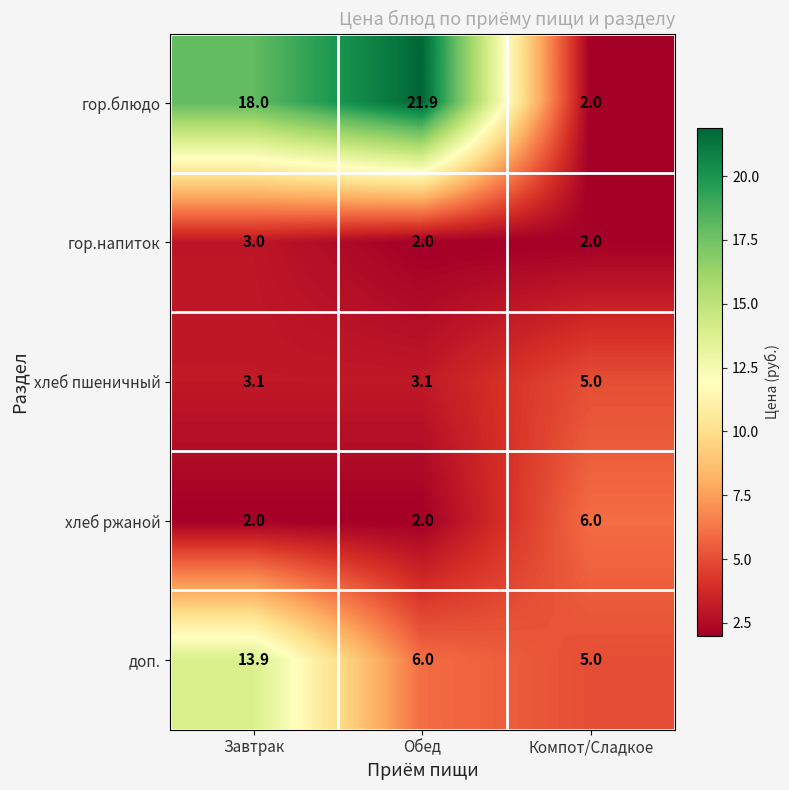

Which category has the highest value across all series?

Обед